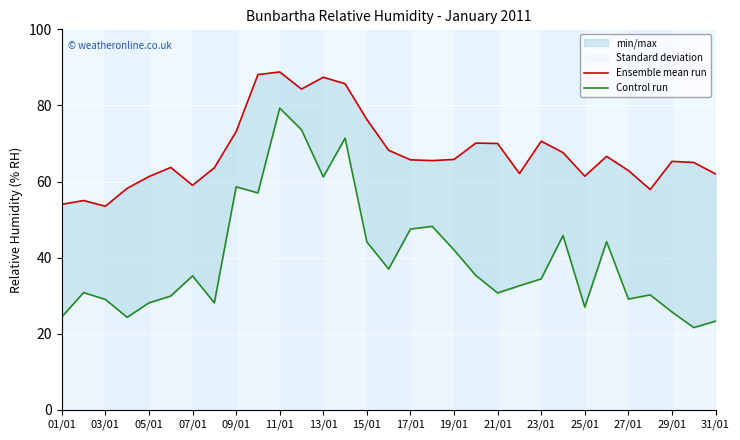

Reading left to right, list all the values displayed in this chart.

Ensemble mean run: 54.0	55.0	53.5	58.2	61.3	63.7	59.0	63.6	73.1	88.1	88.8	84.3	87.4	85.7	76.3	68.2	65.7	65.5	65.8	70.1	70.0	62.1	70.6	67.6	61.4	66.6	62.9	57.9	65.3	65.0	62.0
Control run: 24.4	30.8	29.0	24.3	28.1	29.9	35.2	28.1	58.6	57.0	79.3	73.6	61.2	71.4	44.1	37.0	47.5	48.2	42.0	35.3	30.7	32.6	34.4	45.8	27.0	44.2	29.1	30.2	25.7	21.6	23.3